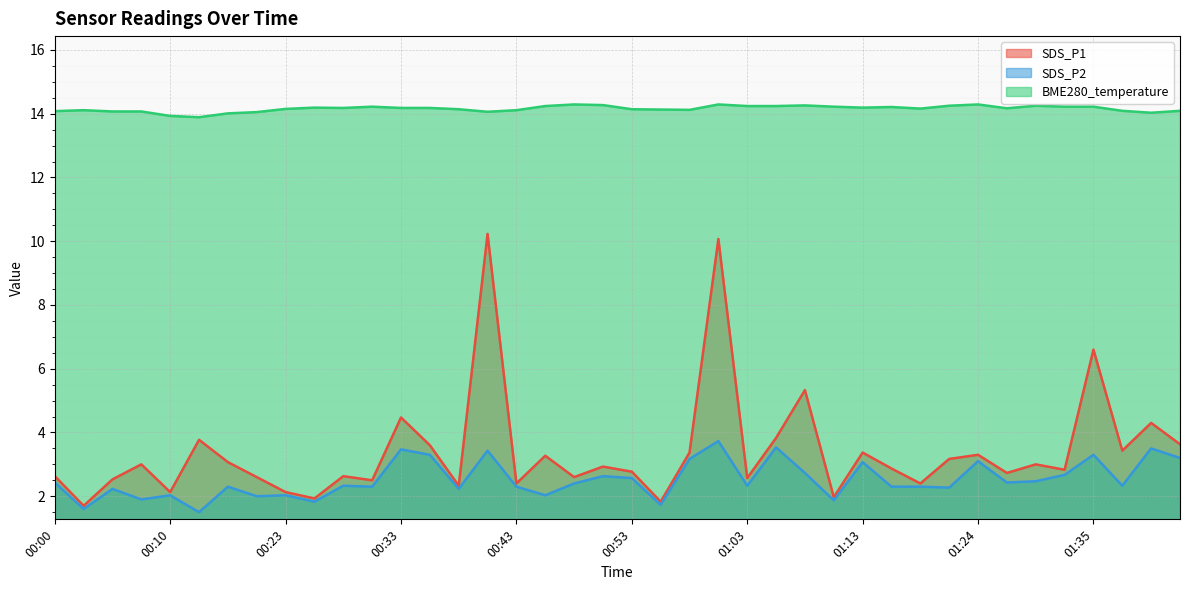

Reading left to right, list all the values displayed in this chart.

SDS_P1: 2.6	1.7	2.5	3.0	2.1	3.8	3.1	2.6	2.1	1.9	2.6	2.5	4.5	3.6	2.3	10.2	2.4	3.3	2.6	2.9	2.8	1.8	3.4	10.1	2.6	3.8	5.3	2.0	3.4	2.9	2.4	3.2	3.3	2.7	3.0	2.8	6.6	3.4	4.3	3.6
SDS_P2: 2.4	1.6	2.2	1.9	2.0	1.5	2.3	2.0	2.0	1.8	2.3	2.3	3.5	3.3	2.2	3.4	2.3	2.0	2.4	2.6	2.6	1.7	3.2	3.7	2.3	3.5	2.7	1.9	3.1	2.3	2.3	2.3	3.1	2.4	2.5	2.7	3.3	2.3	3.5	3.2
BME280_temperature: 14.1	14.1	14.1	14.1	13.9	13.9	14.0	14.1	14.2	14.2	14.2	14.2	14.2	14.2	14.1	14.1	14.1	14.2	14.3	14.3	14.1	14.1	14.1	14.3	14.2	14.2	14.3	14.2	14.2	14.2	14.2	14.2	14.3	14.2	14.2	14.2	14.2	14.1	14.0	14.1